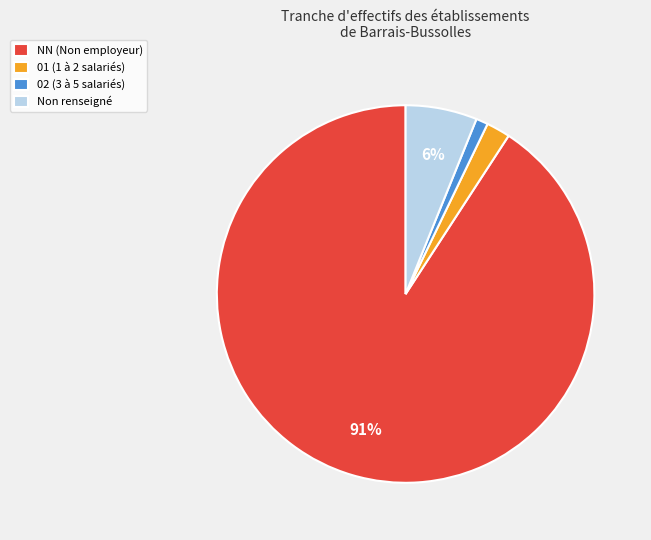

What percentage is the 02 (3 à 5 salariés) slice, to the nearest percent?

1%